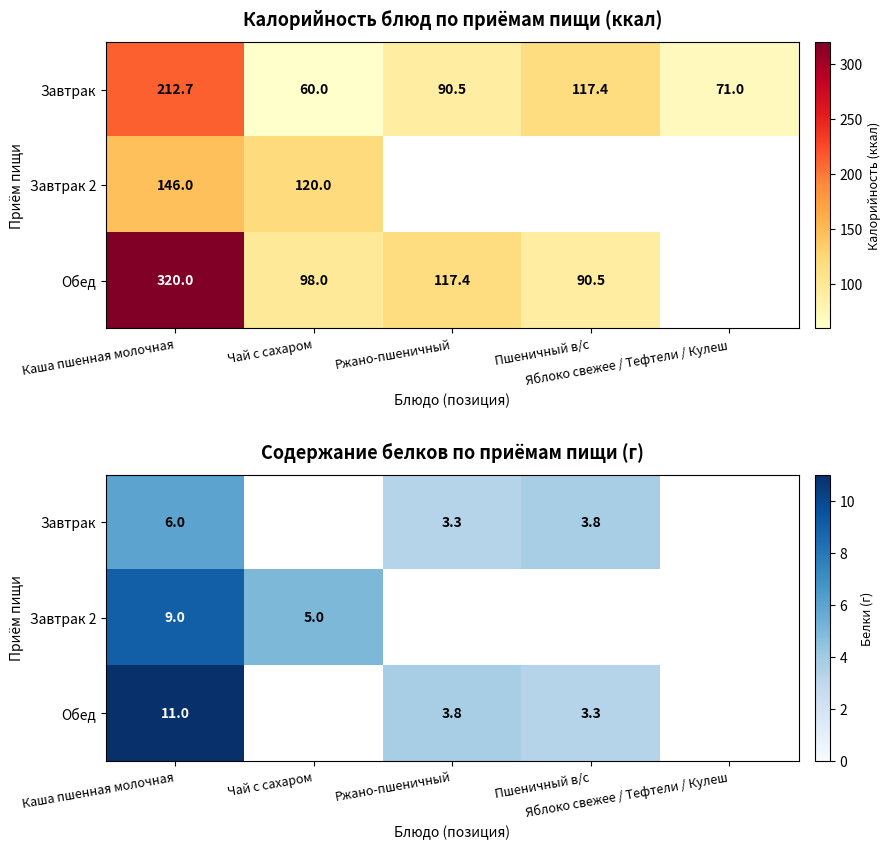

What value does the Обед series have at Каша пшенная молочная?

11.0